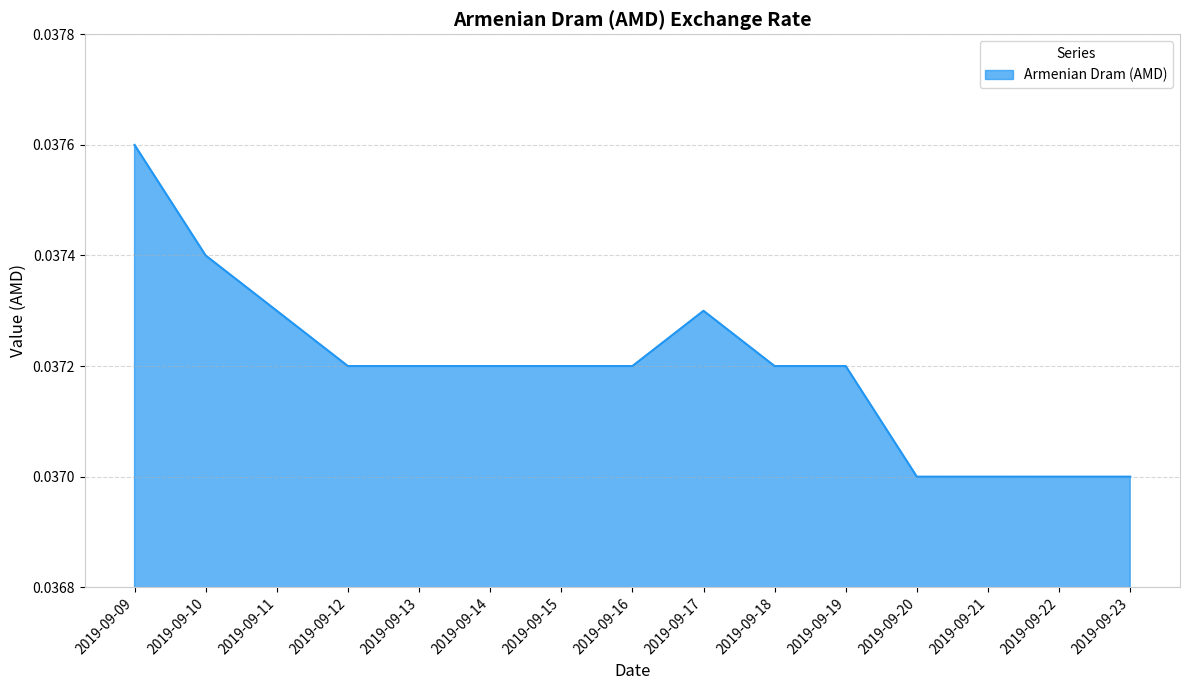

Does the chart display data point markers on the line(s)?

No